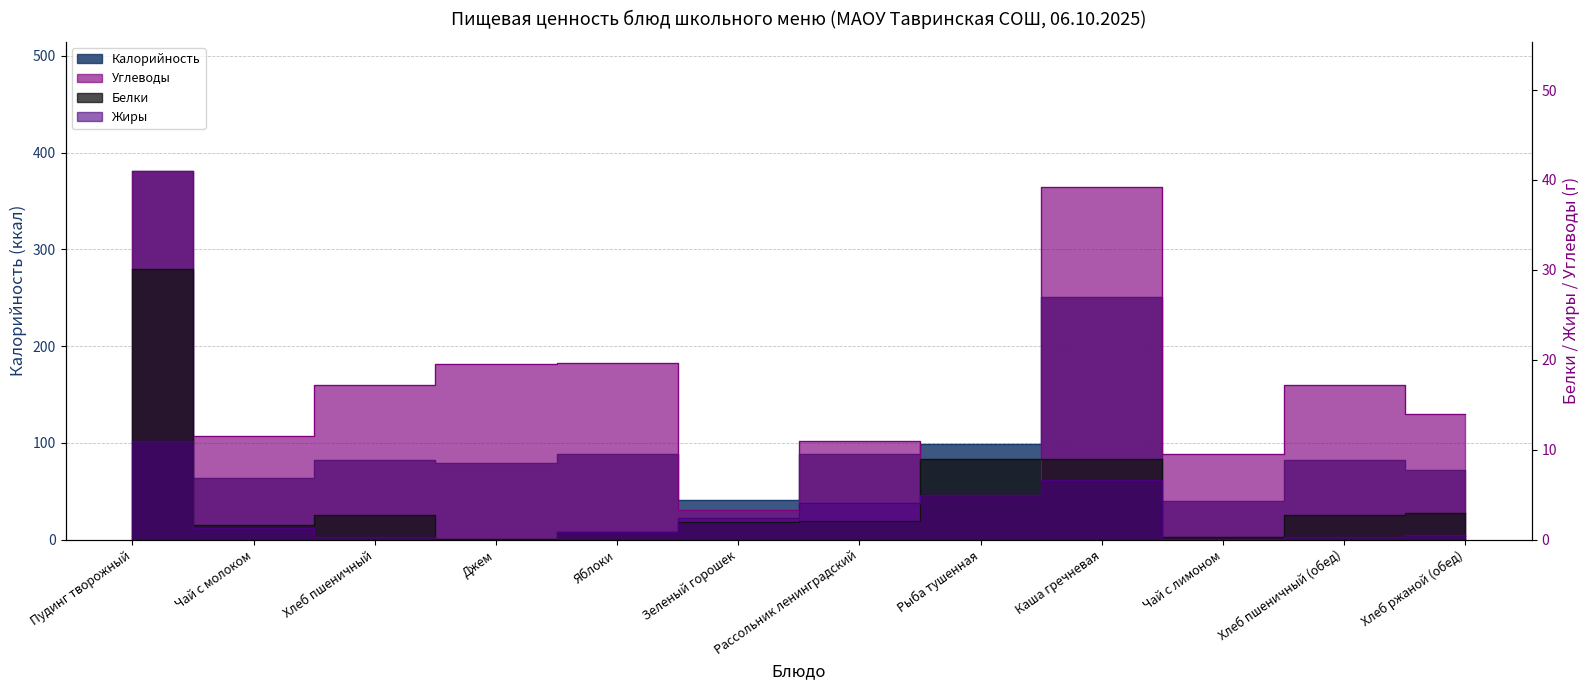

The value of Калорийность at Чай с лимоном is 40.0. True or false?

True